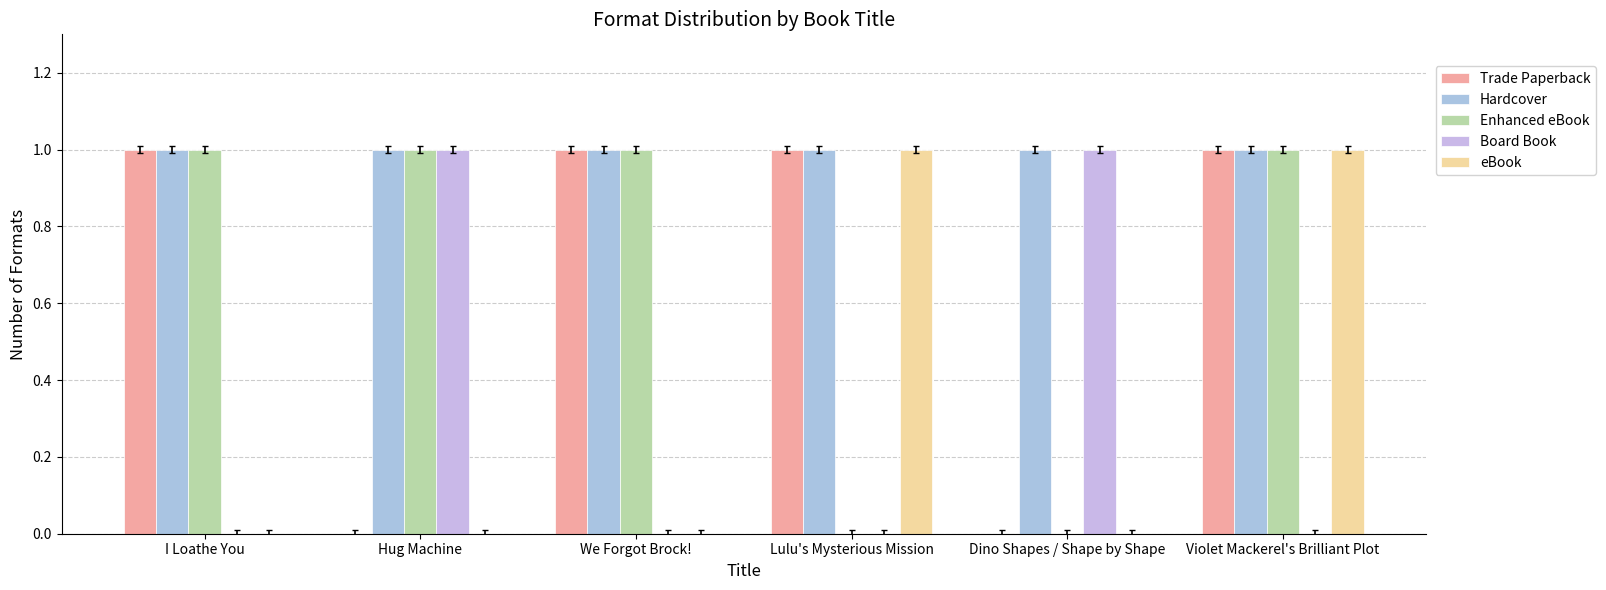

Does the chart contain stacked bars?

No